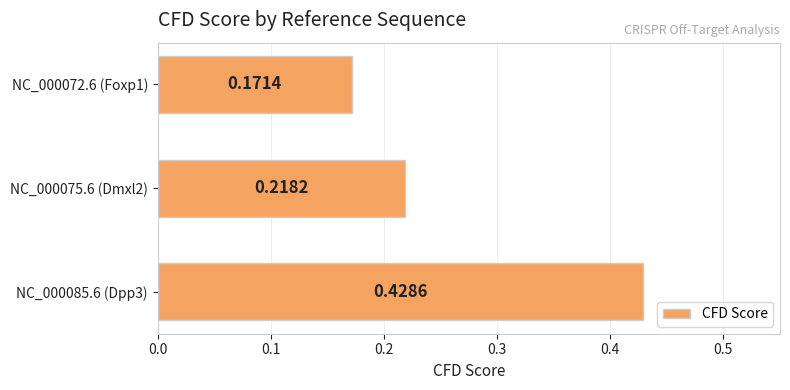

What is the average value?

0.3